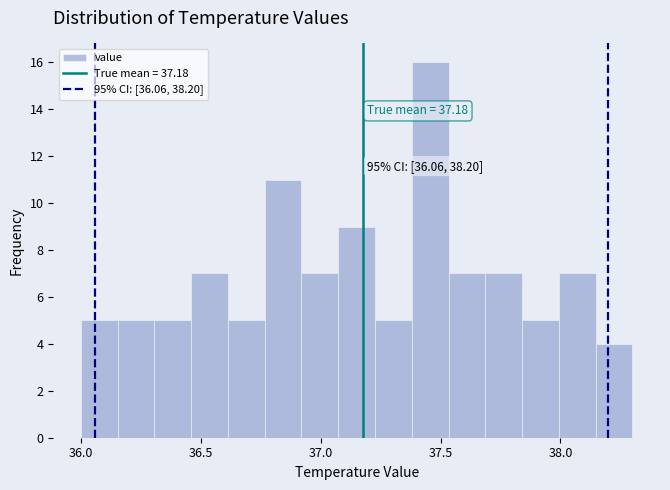

Around what value on the x-axis is the tallest bar? Give the approximate position of its centre, as read against the axis.

37.45